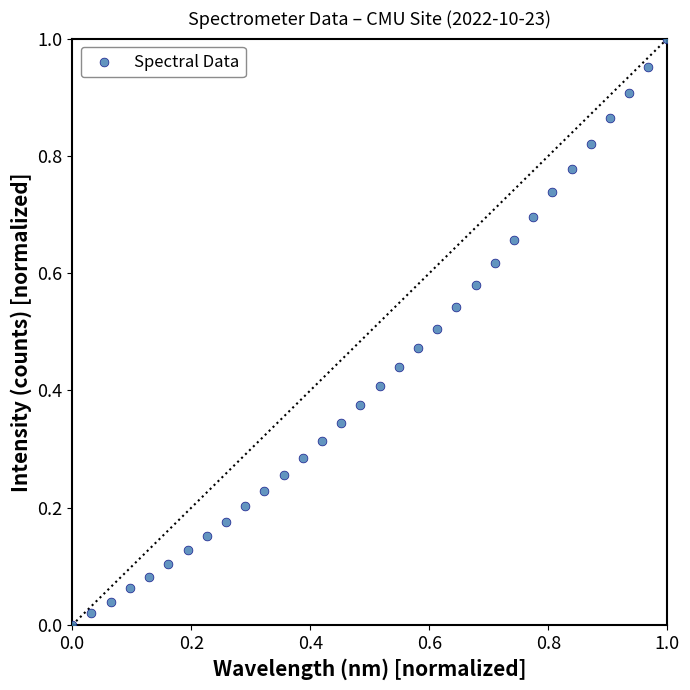

Count the number of points in this scatter plot.

32